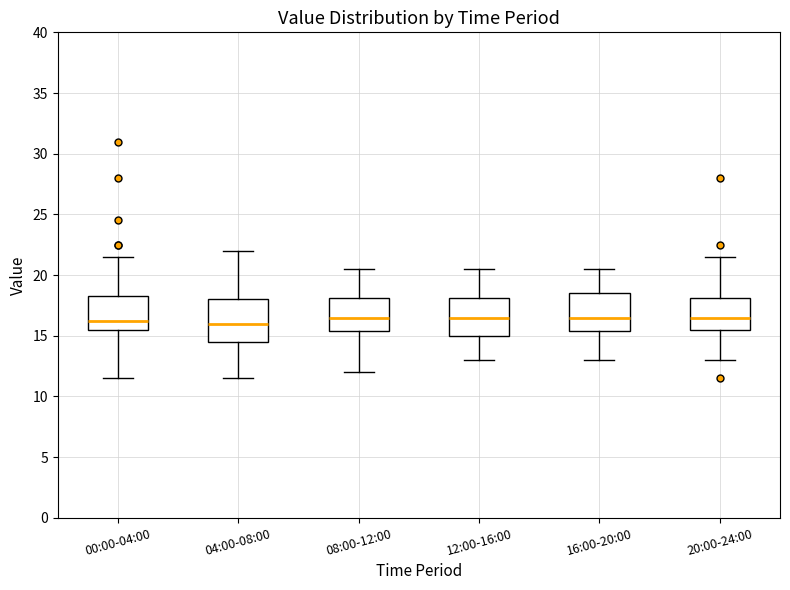

Where is the upper edge of the box for 16:00-20:00 on the y-axis? The values are not printed on the chart, so give them approximately, as read against the axis.

18.5